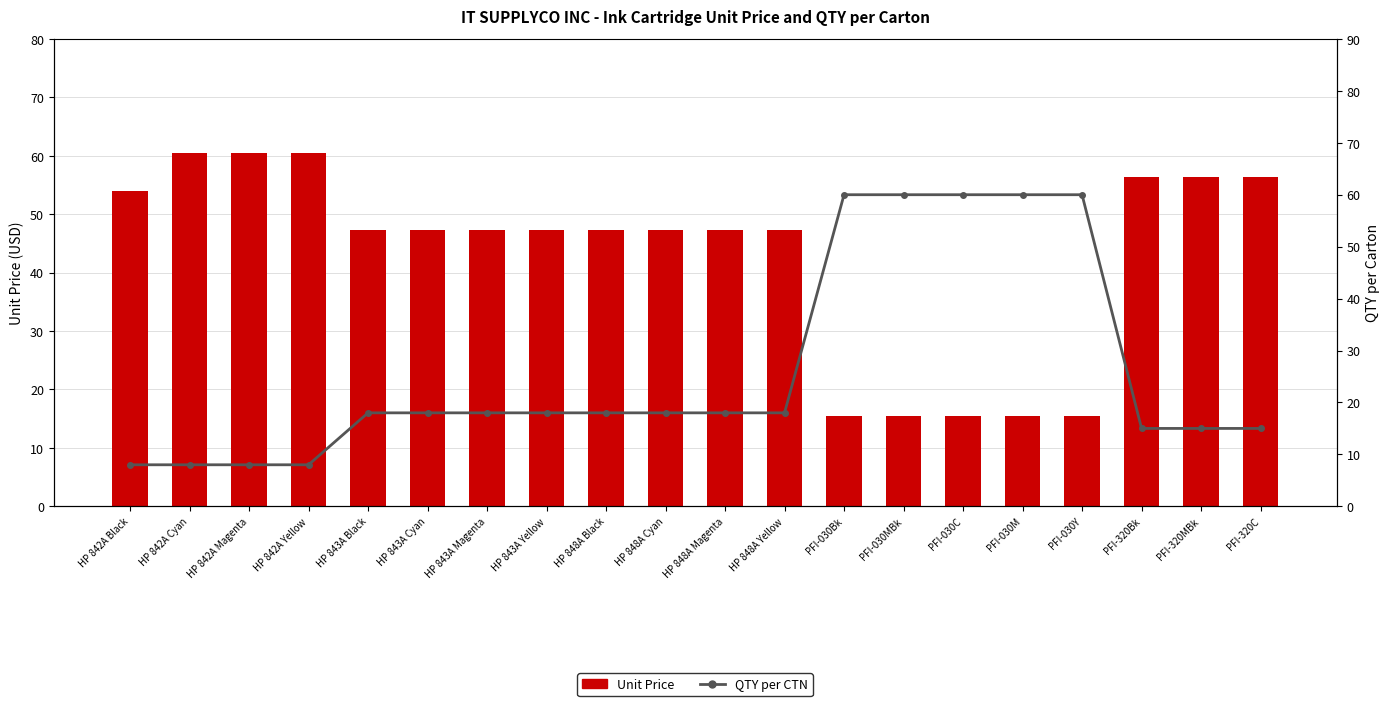

The QTY per CTN series shows 5.4 at PFI-320C. True or false?

False